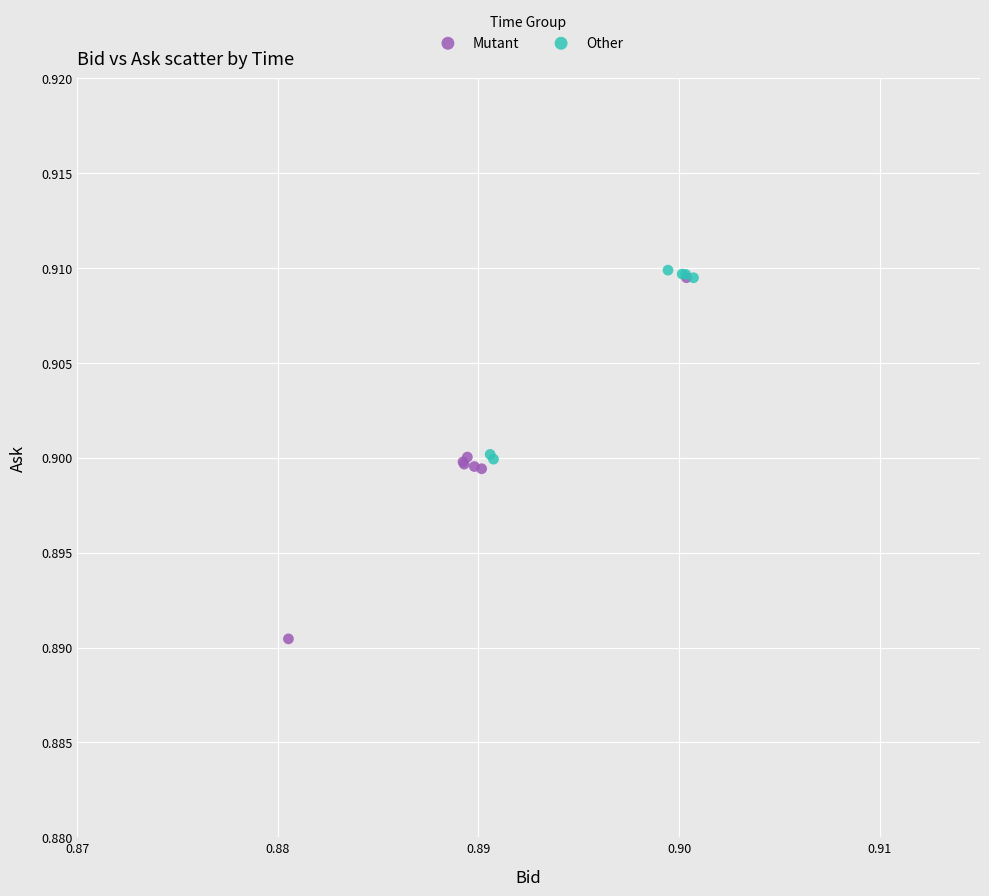

Which series has the widest spread of Y values?

Mutant